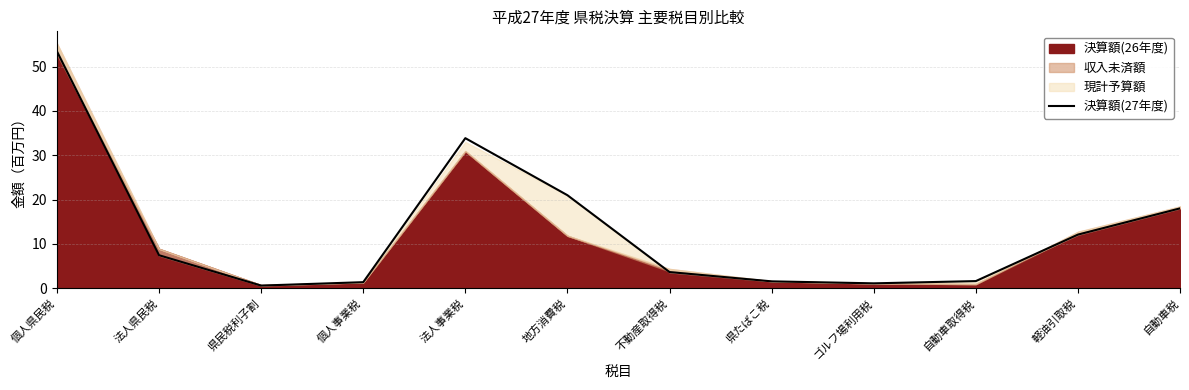

What is the label of the 4th point from the left?

個人事業税